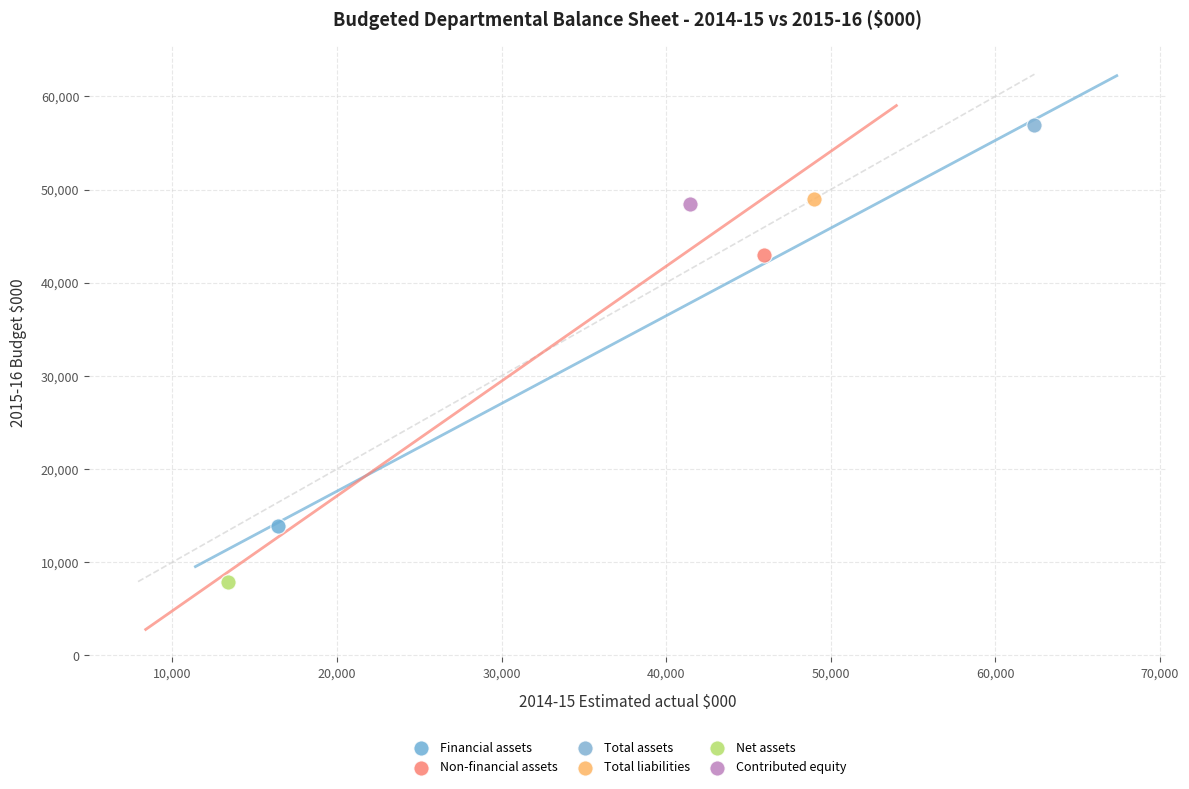

Which series contains the highest Y value?

Total assets